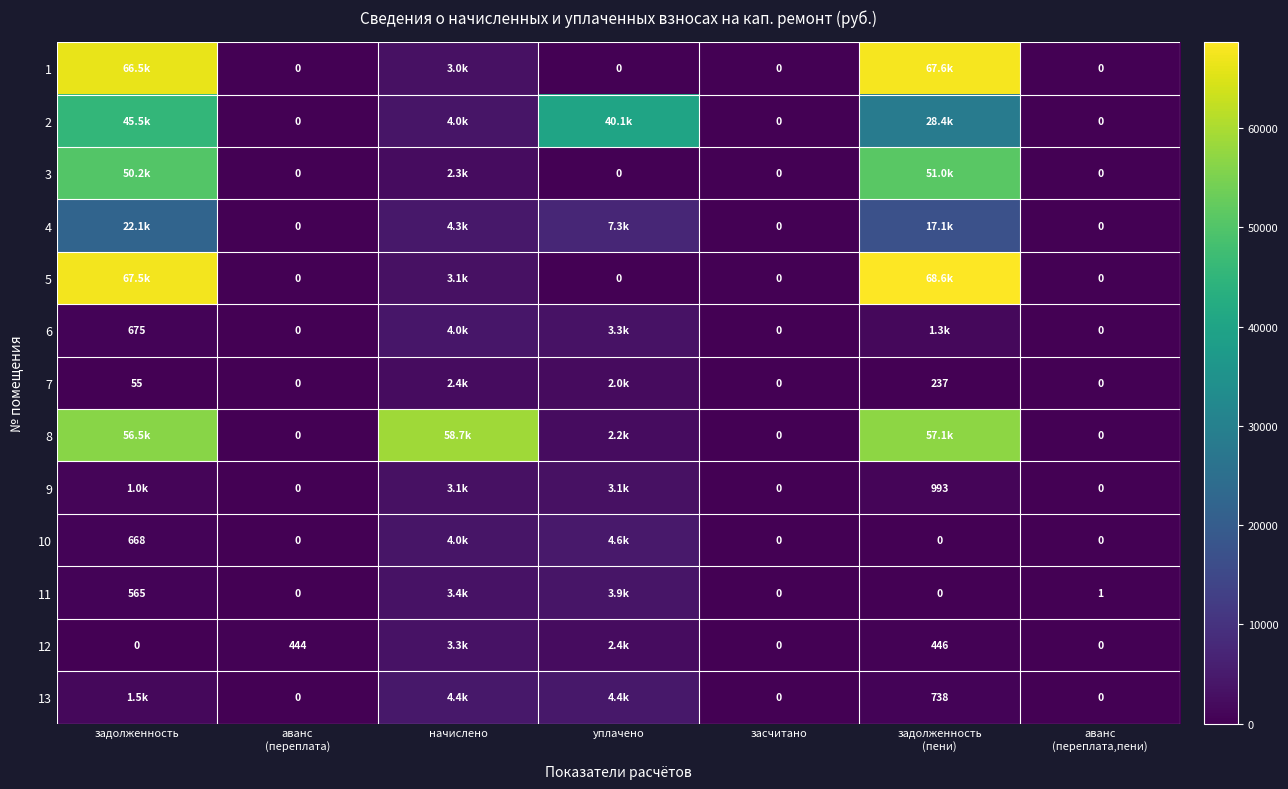

List the series in order of their peak value, highest first.

5, 1, 8, 3, 2, 4, 10, 13, 6, 11, 12, 9, 7